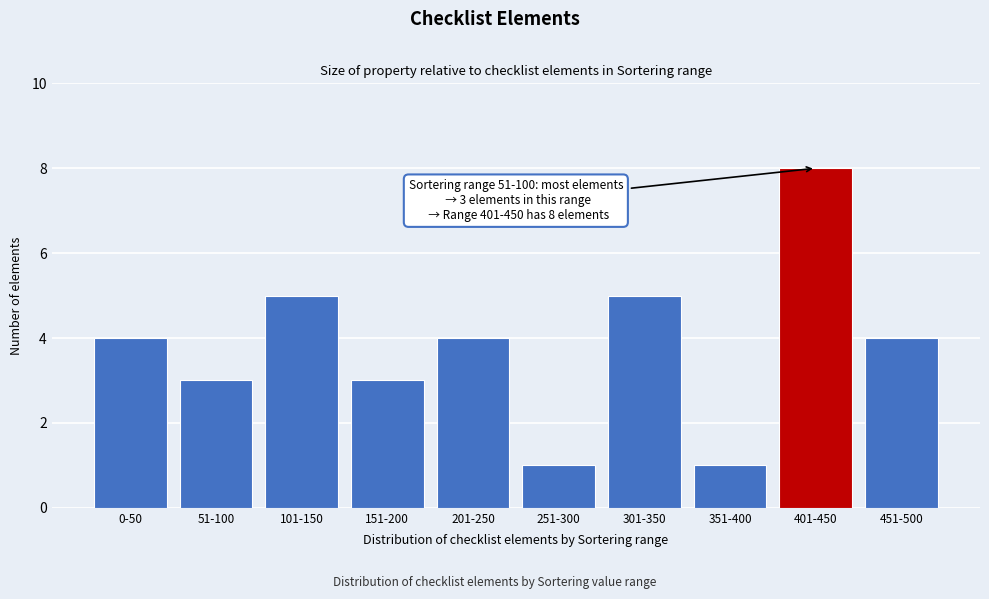

Reading left to right, what are all the values shown in this chart?

0-50=4	51-100=3	101-150=5	151-200=3	201-250=4	251-300=1	301-350=5	351-400=1	401-450=8	451-500=4